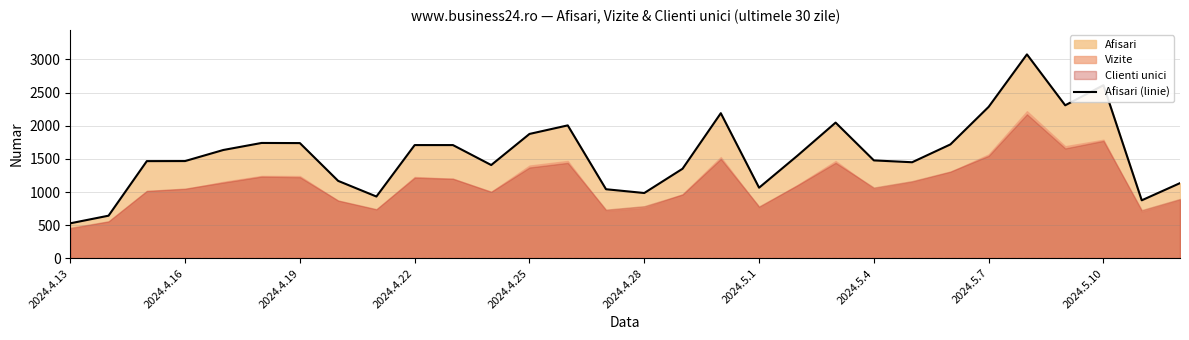

At which label does Afisari (linie) reach its minimum?

2024.4.13